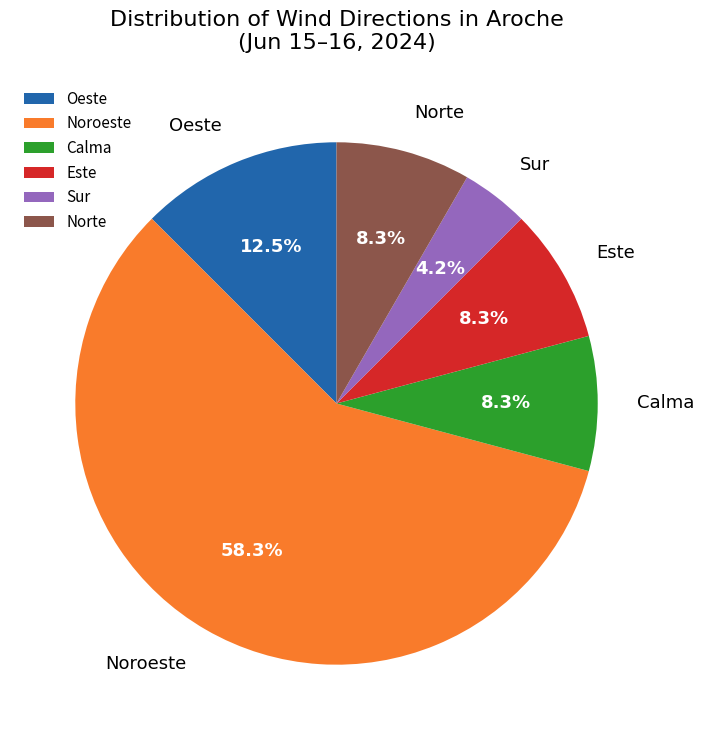

To the nearest percent, what portion does Calma represent?

8%